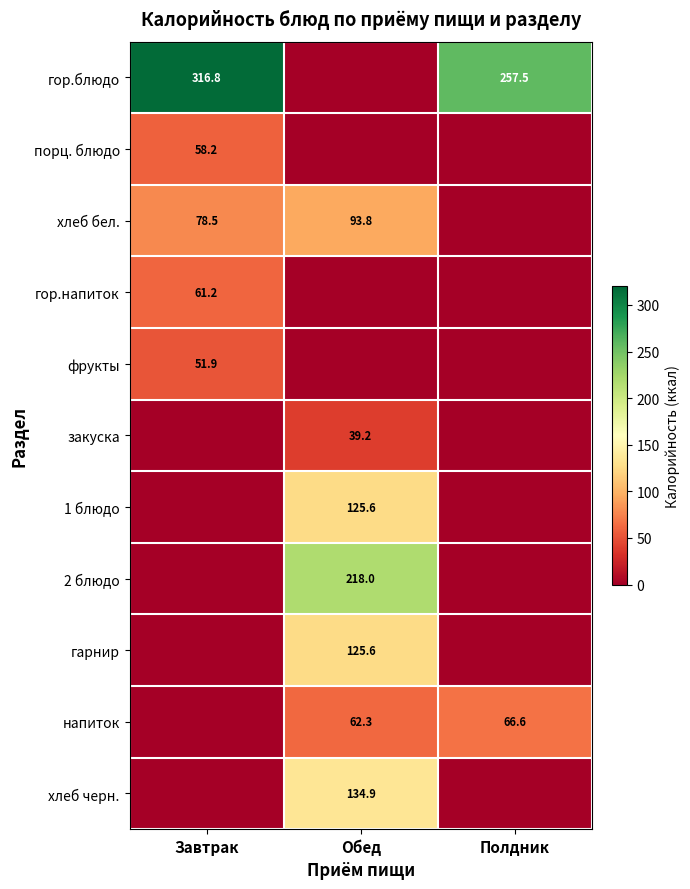

The напиток series shows 114.2 at Полдник. True or false?

False